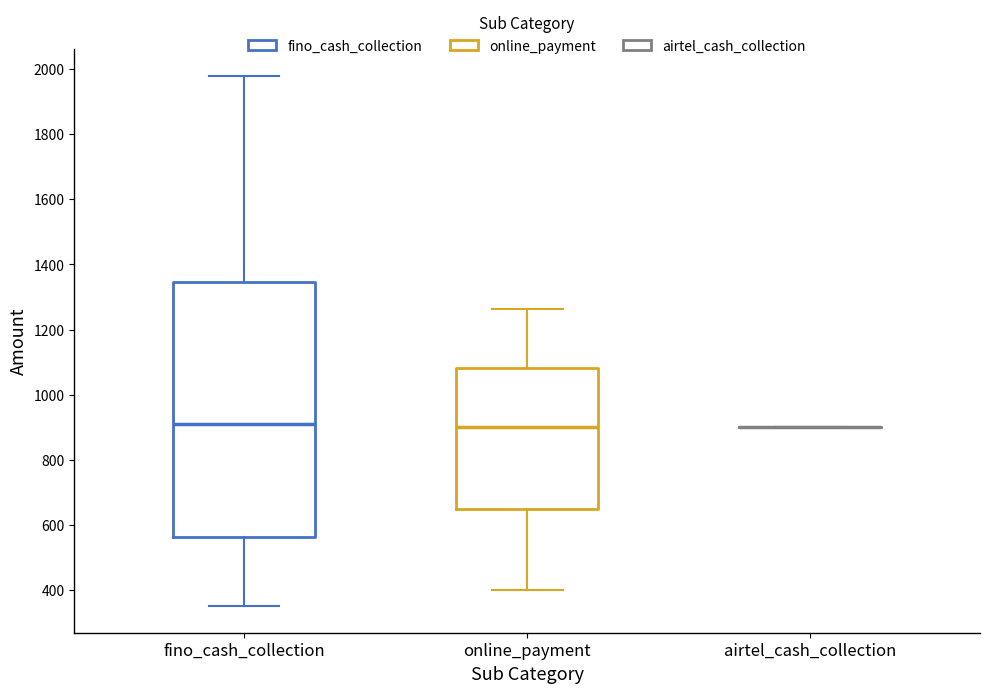

Where is the upper edge of the box for online_payment on the y-axis? The values are not printed on the chart, so give them approximately, as read against the axis.

1080